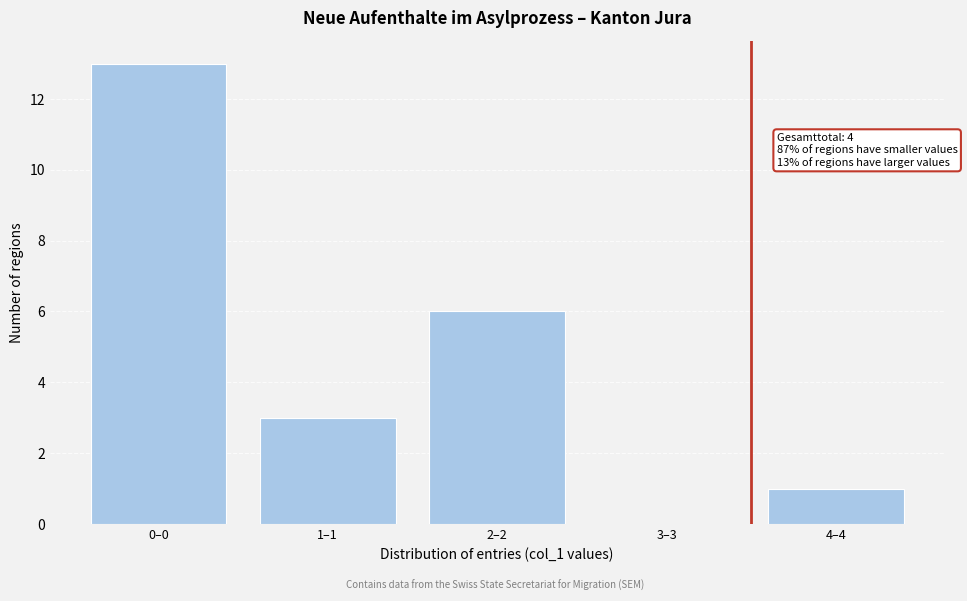

Reading right to left, extract all data points from this chart.

4–4=1	3–3=0	2–2=6	1–1=3	0–0=13